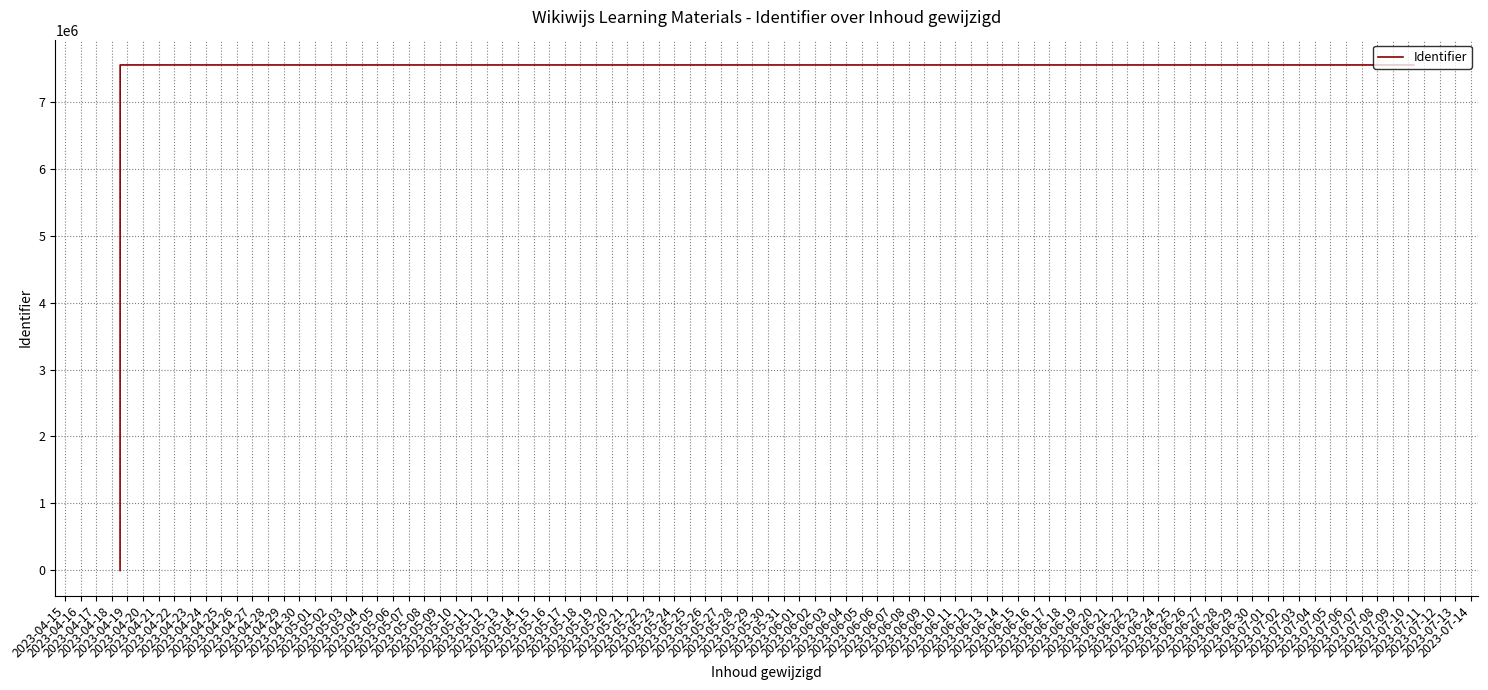

What is the maximum value shown in the chart?

7546787